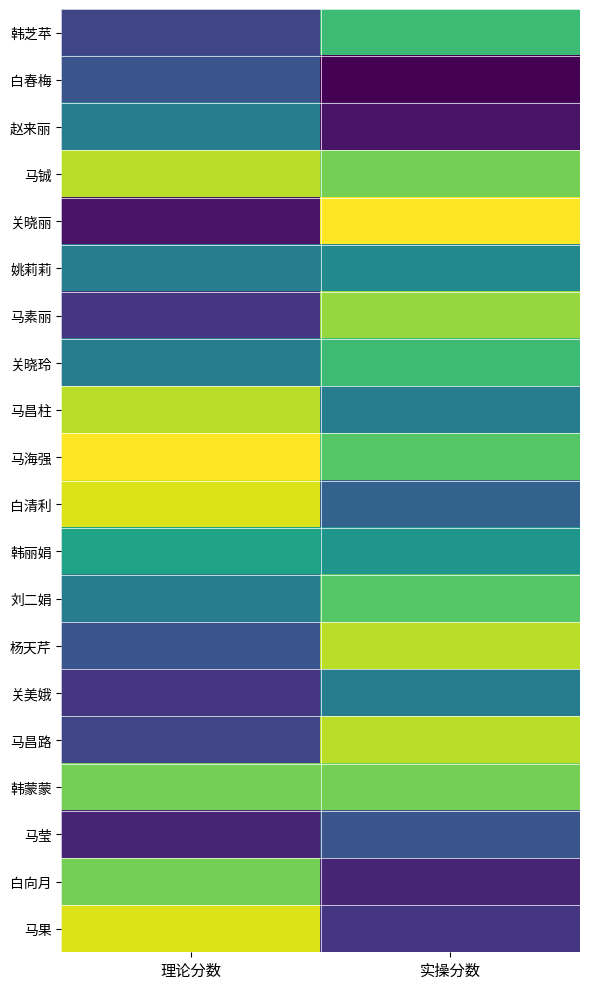

Reading left to right, list all the values displayed in this chart.

韩芝苹: 理论分数=64	实操分数=73
白春梅: 理论分数=65	实操分数=60
赵来丽: 理论分数=68	实操分数=61
马铖: 理论分数=77	实操分数=75
关晓丽: 理论分数=61	实操分数=79
姚莉莉: 理论分数=68	实操分数=69
马素丽: 理论分数=63	实操分数=76
关晓玲: 理论分数=68	实操分数=73
马昌柱: 理论分数=77	实操分数=68
马海强: 理论分数=79	实操分数=74
白清利: 理论分数=78	实操分数=66
韩丽娟: 理论分数=71	实操分数=70
刘二娟: 理论分数=68	实操分数=74
杨天芹: 理论分数=65	实操分数=77
关美娥: 理论分数=63	实操分数=68
马昌路: 理论分数=64	实操分数=77
韩蒙蒙: 理论分数=75	实操分数=75
马莹: 理论分数=62	实操分数=65
白向月: 理论分数=75	实操分数=62
马果: 理论分数=78	实操分数=63